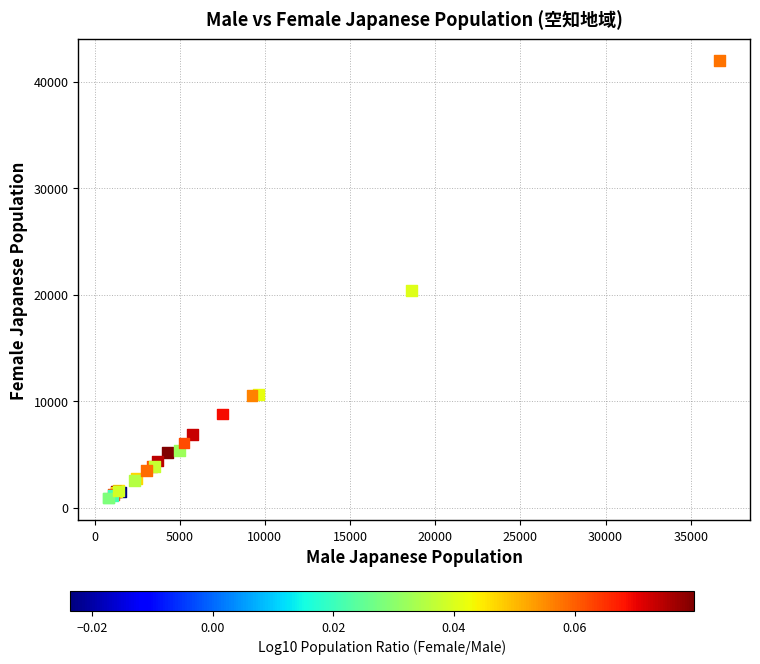

What Y value in the scatter plot is closest to 21416?

20404